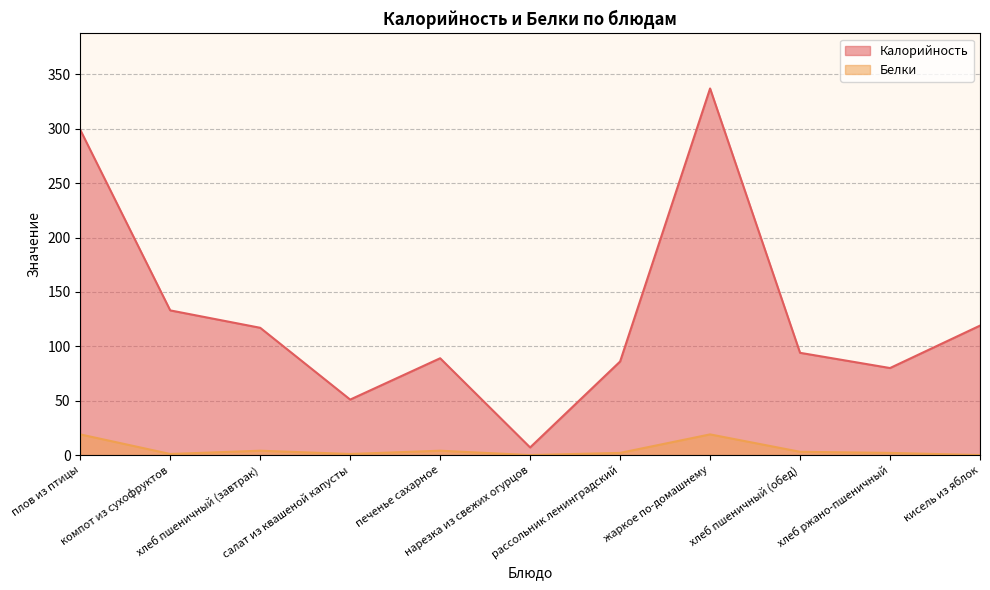

What is the value of the Белки point at the 3rd from the left?

4